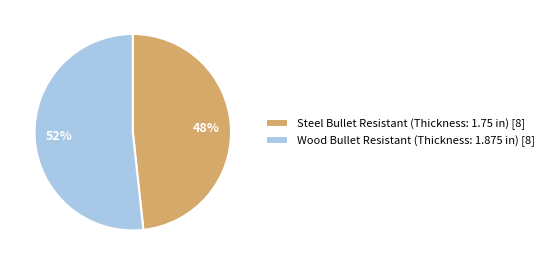

Does any single category account for the majority?

Yes